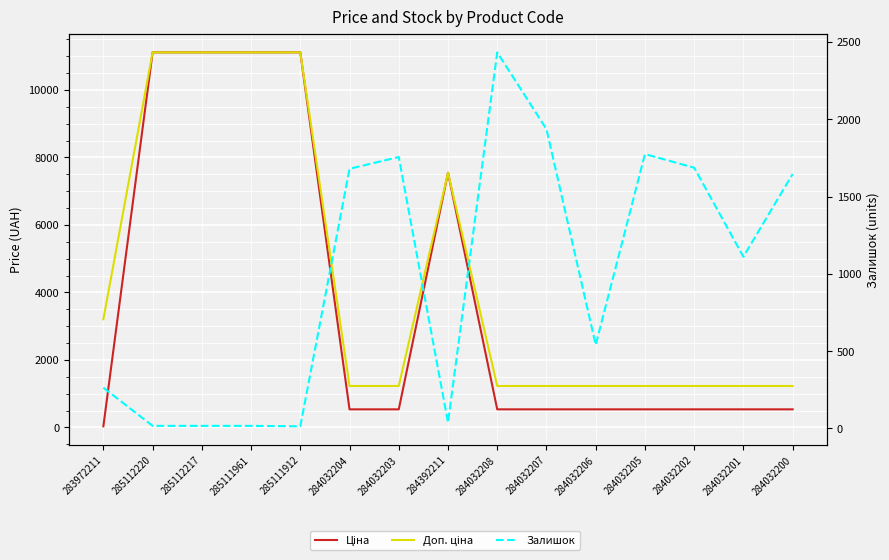

What position from the left is 284032202?

13